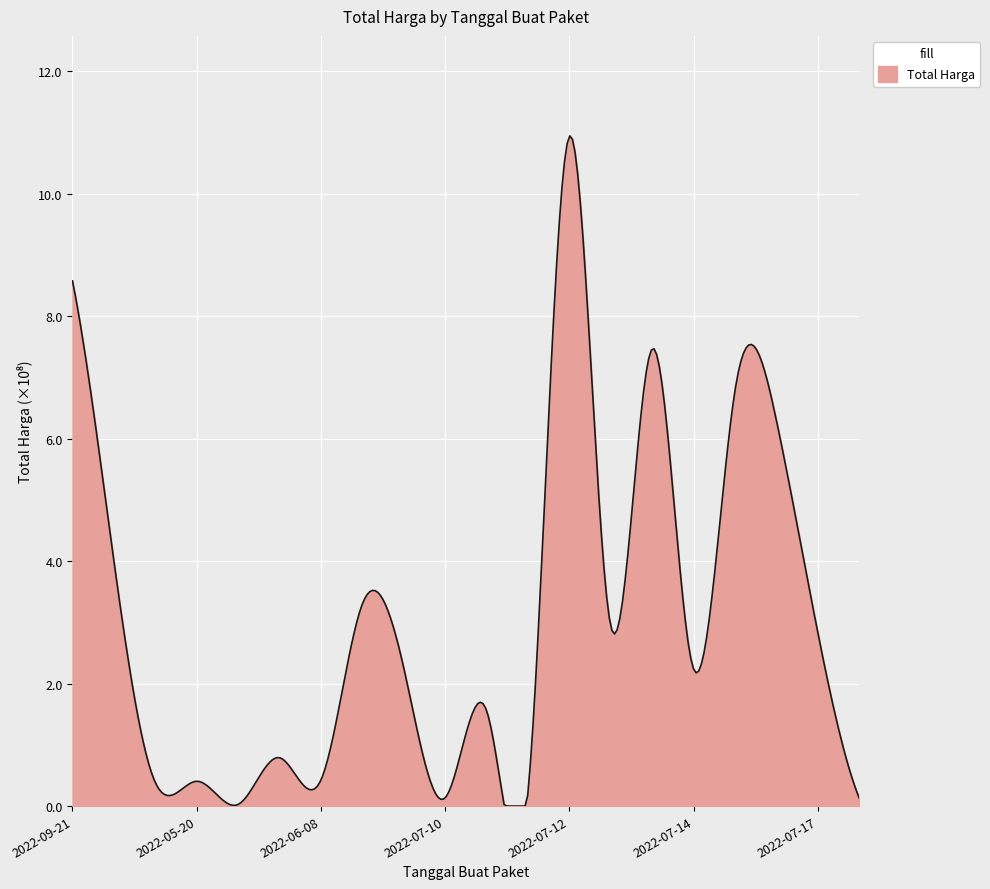

Does the chart display data point markers on the line(s)?

No